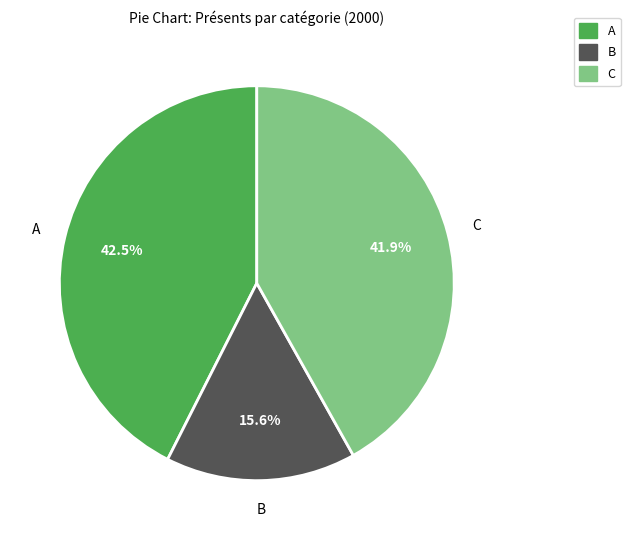

Does A account for over 50% of the chart?

No